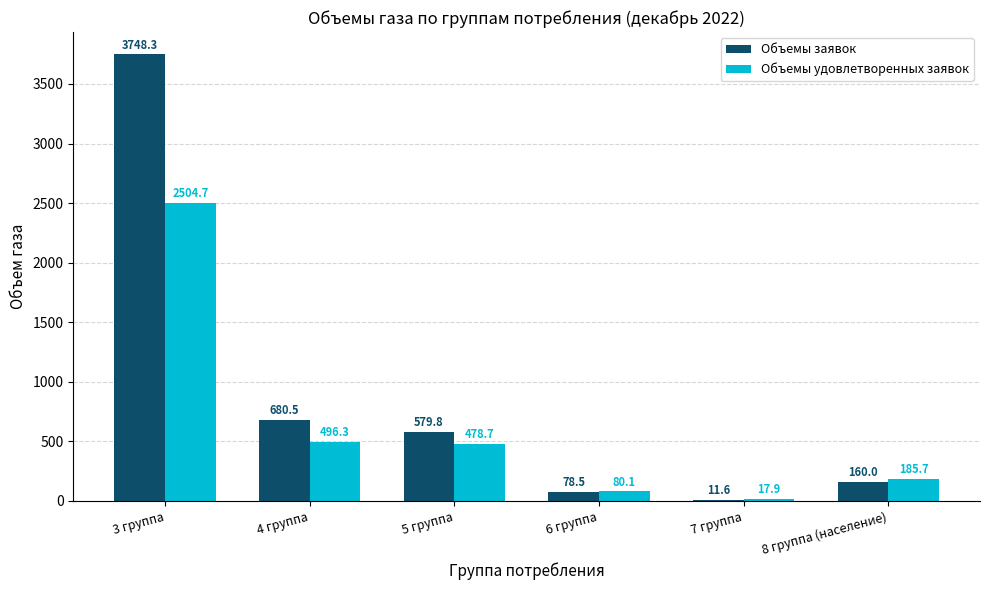

At which label does Объемы заявок first exceed 579?

3 группа